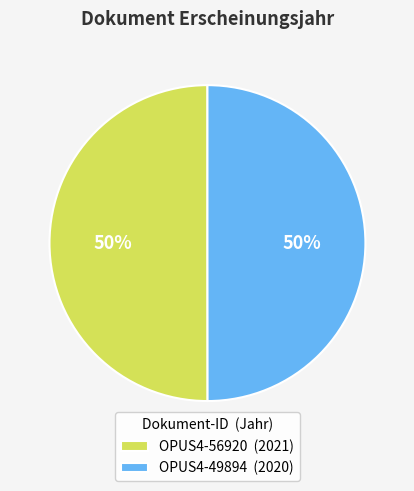

Is the sum of OPUS4-49894 and OPUS4-56920 greater than half?

Yes